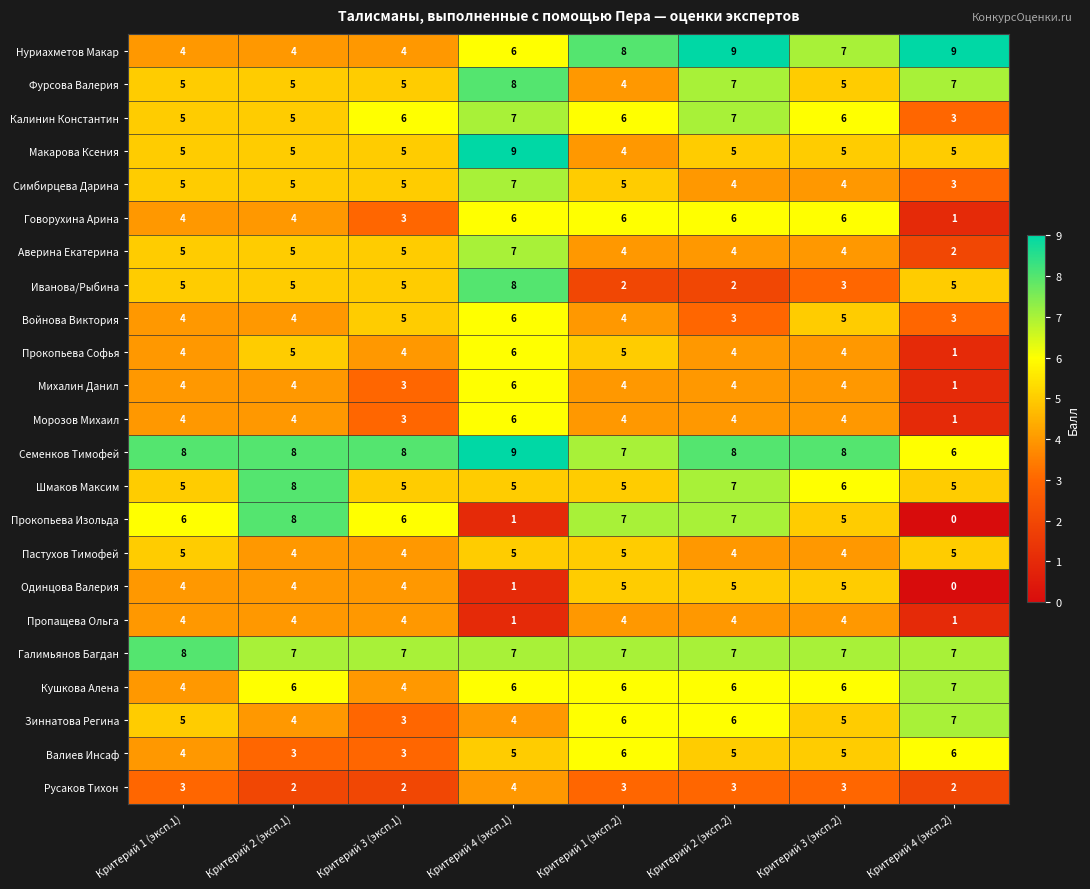

Which category has the highest value in the Макарова Ксения series?

Критерий 4 (эксп.1)